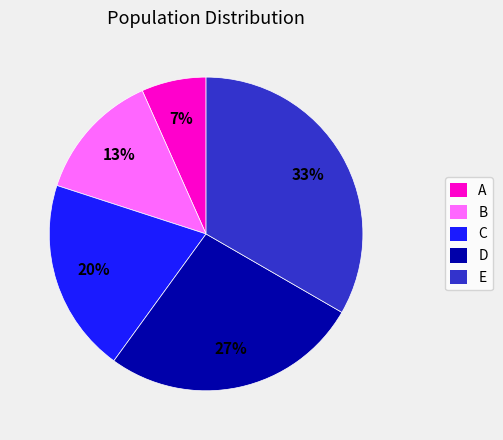

True or false: D accounts for 27% of the total.

True